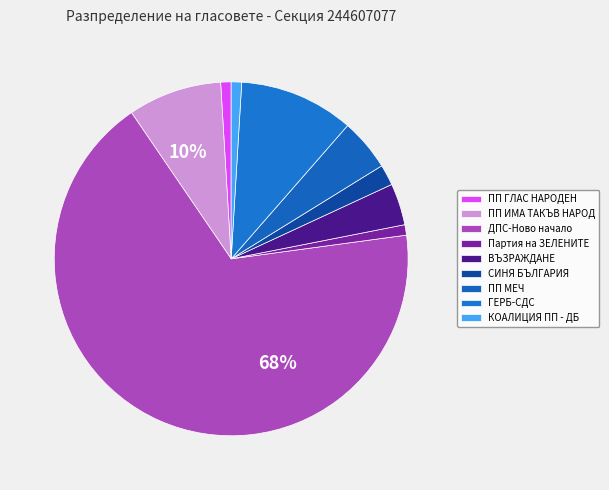

Count the number of slices in the pie.

9